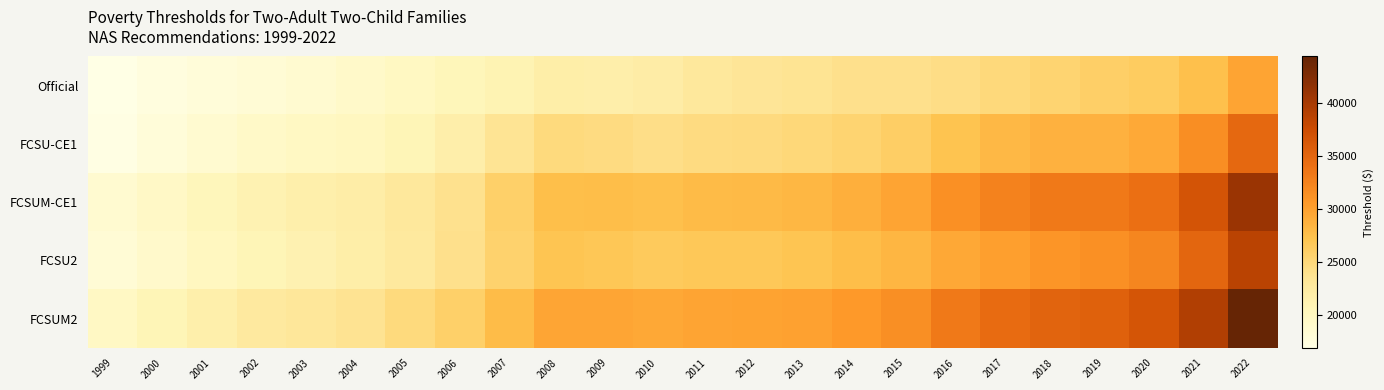

Which series has the largest total across all categories?

FCSUM2